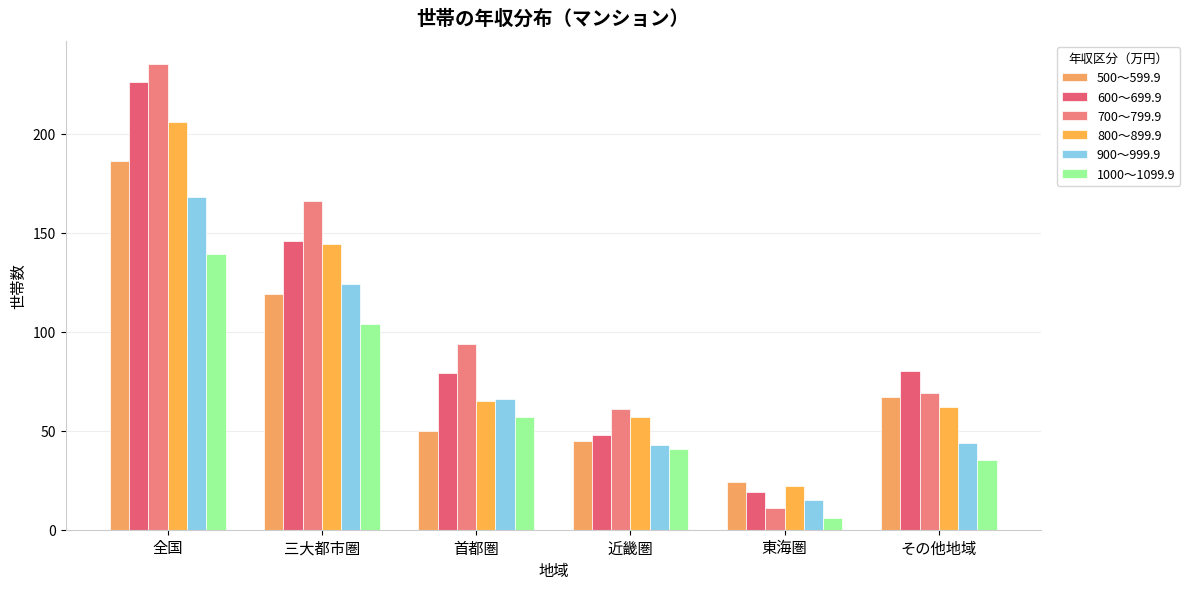

What is the label of the 1st bar from the left?

全国